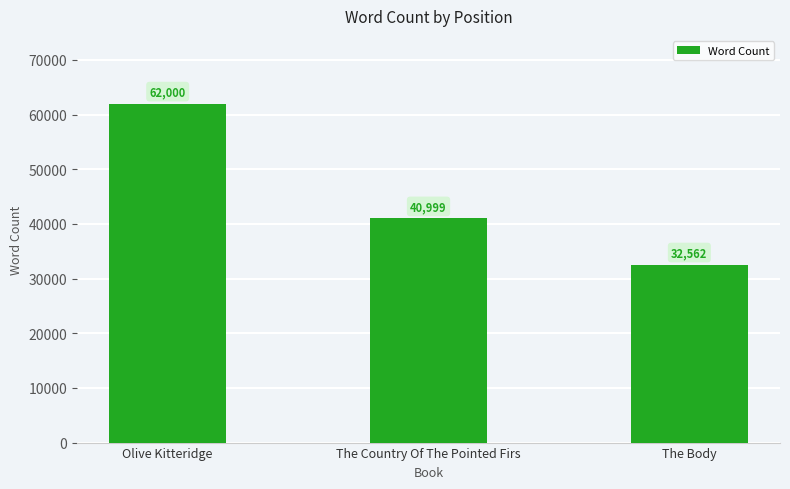

Count the number of data series in this chart.

1